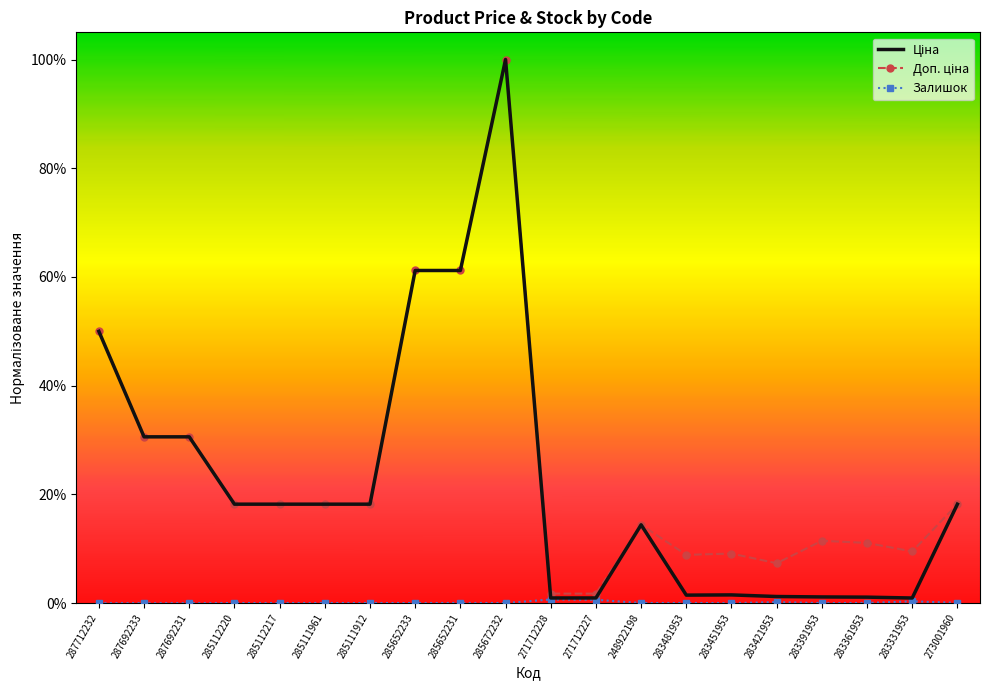

What is the value of the Доп. ціна point at the 1st from the left?

0.5